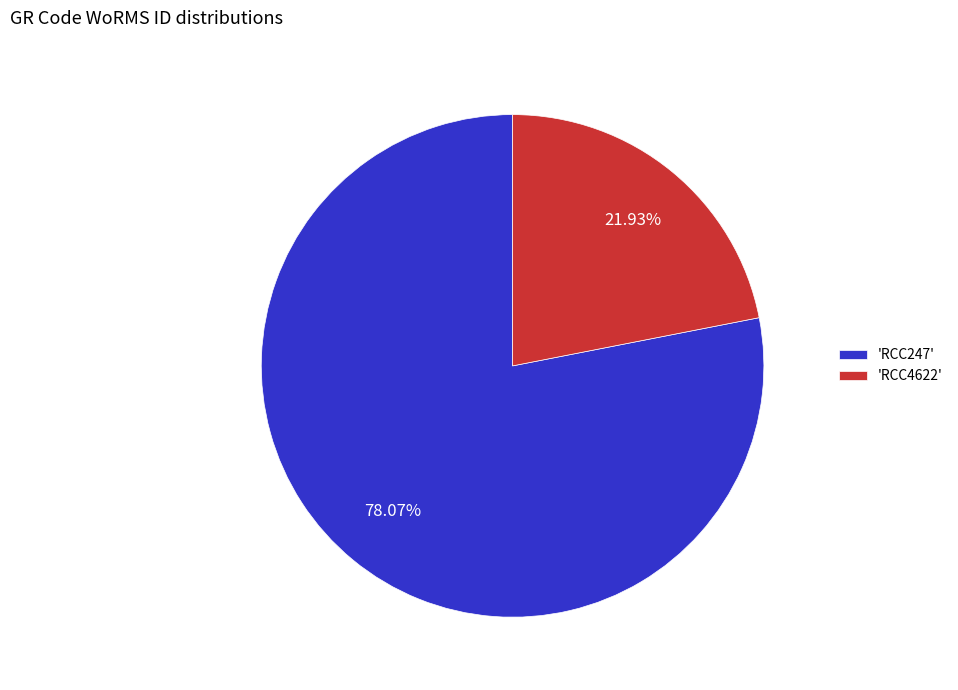

How many slices are in this pie chart?

2